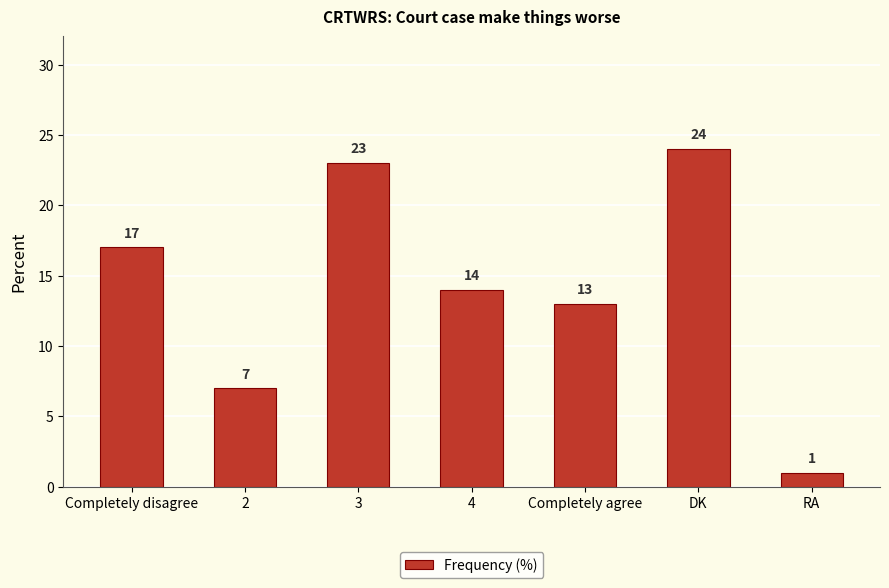

What is the ratio of the value at Completely agree to the value at 2?

1.9